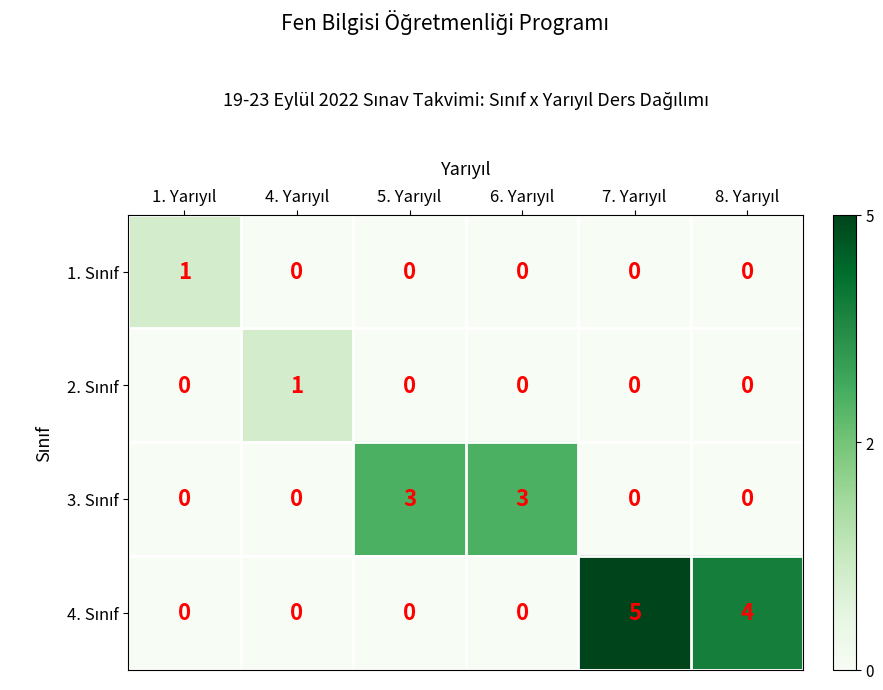

At which category does the chart reach its minimum across all series?

4. Yarıyıl